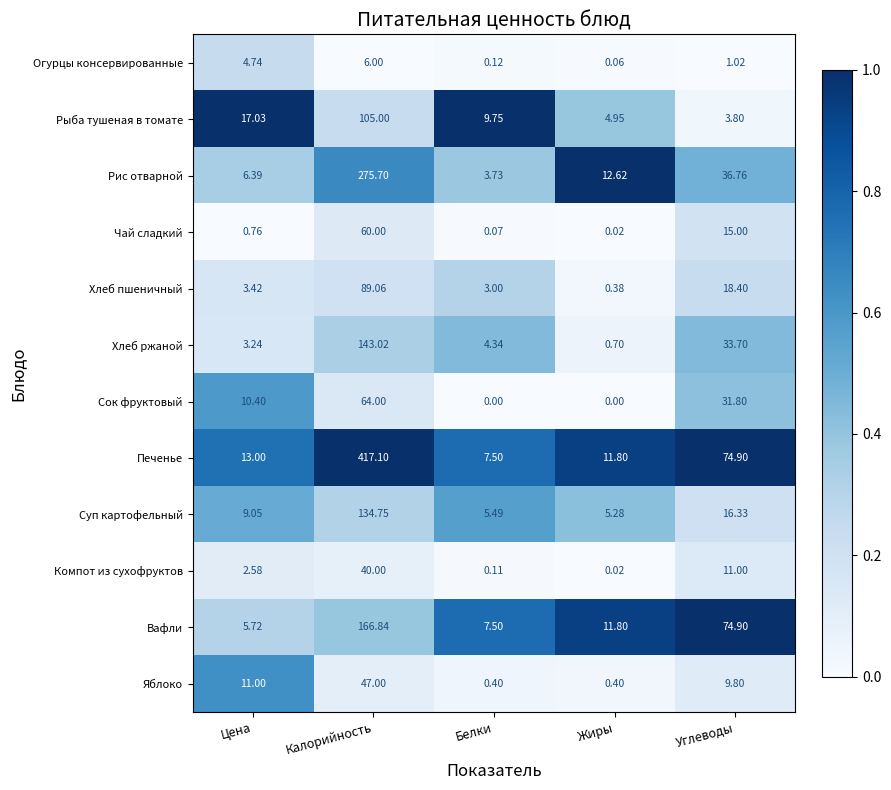

Which series has the largest total across all categories?

Печенье